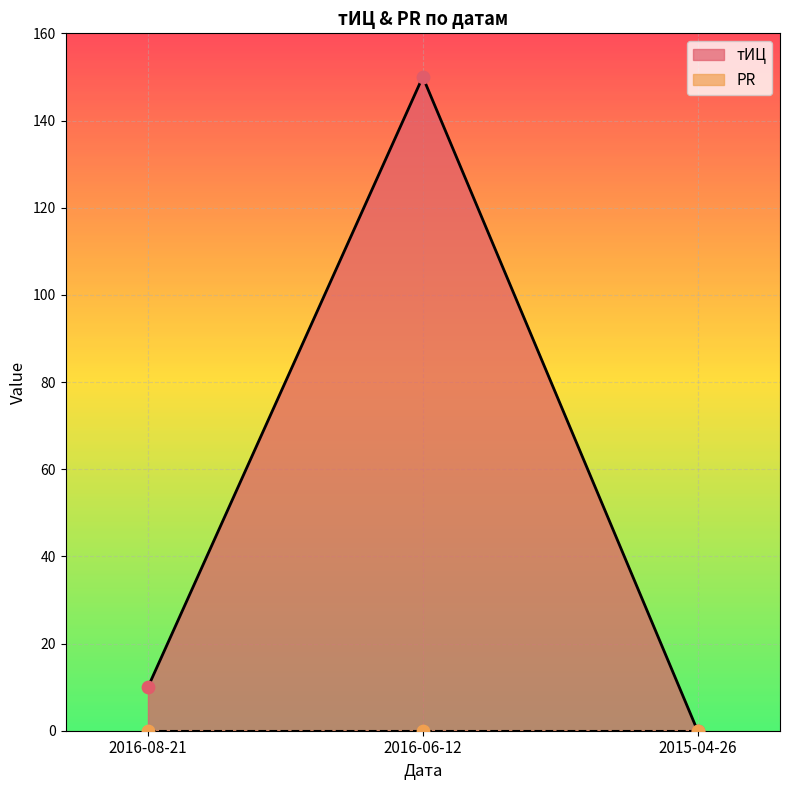

What is the change in value from 2016-08-21 to 2015-04-26?

-10